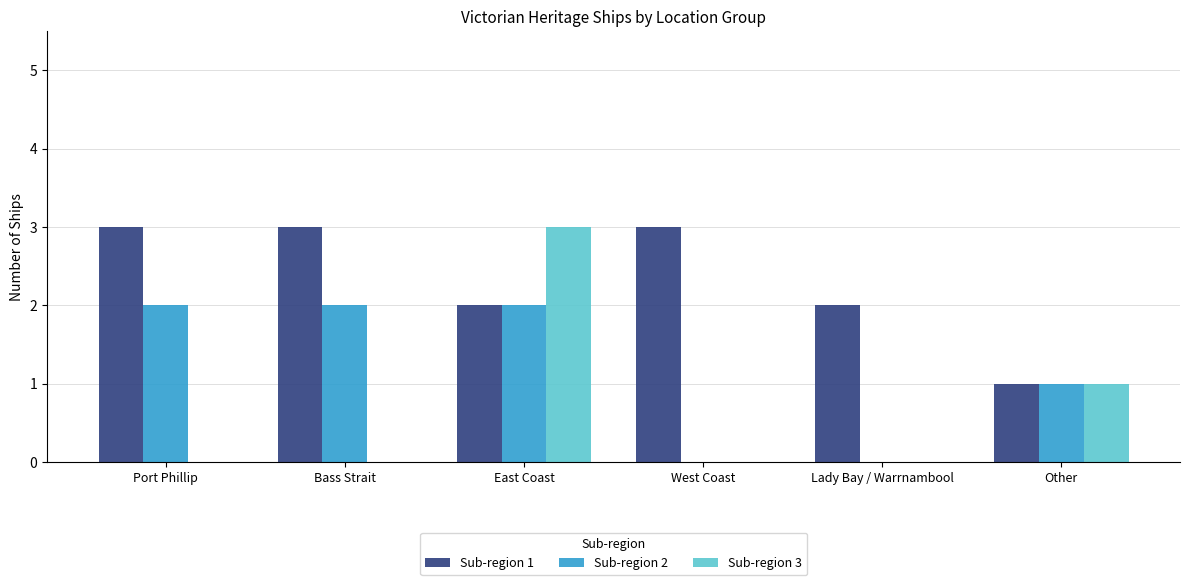

What is the total value across all series at Port Phillip?

5